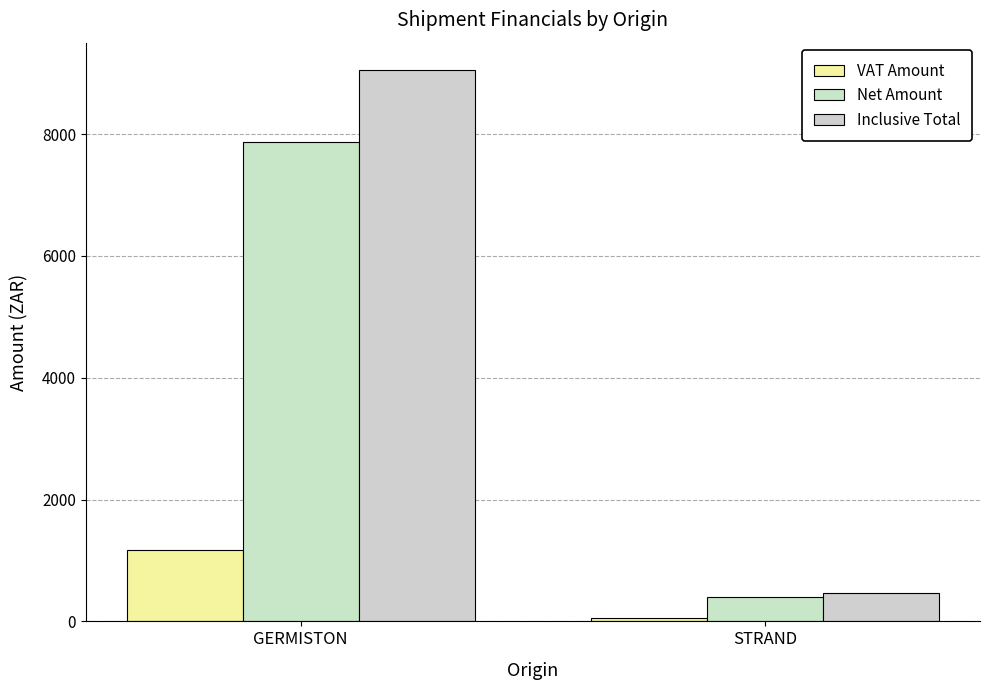

Count the number of categories in the chart.

2